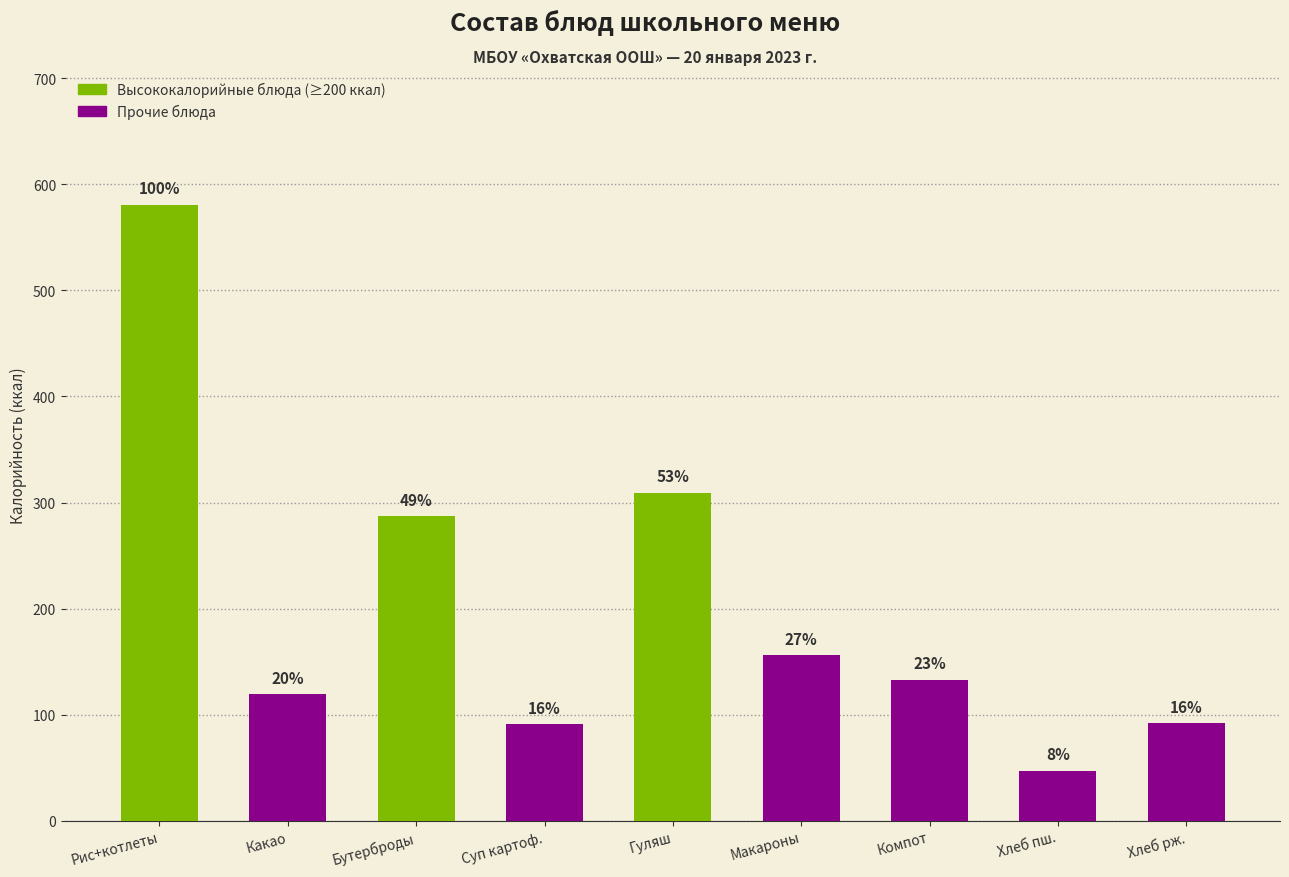

Rank the categories by value from lowest to highest.

Хлеб пш., Суп картоф., Хлеб рж., Какао, Компот, Макароны, Бутерброды, Гуляш, Рис+котлеты